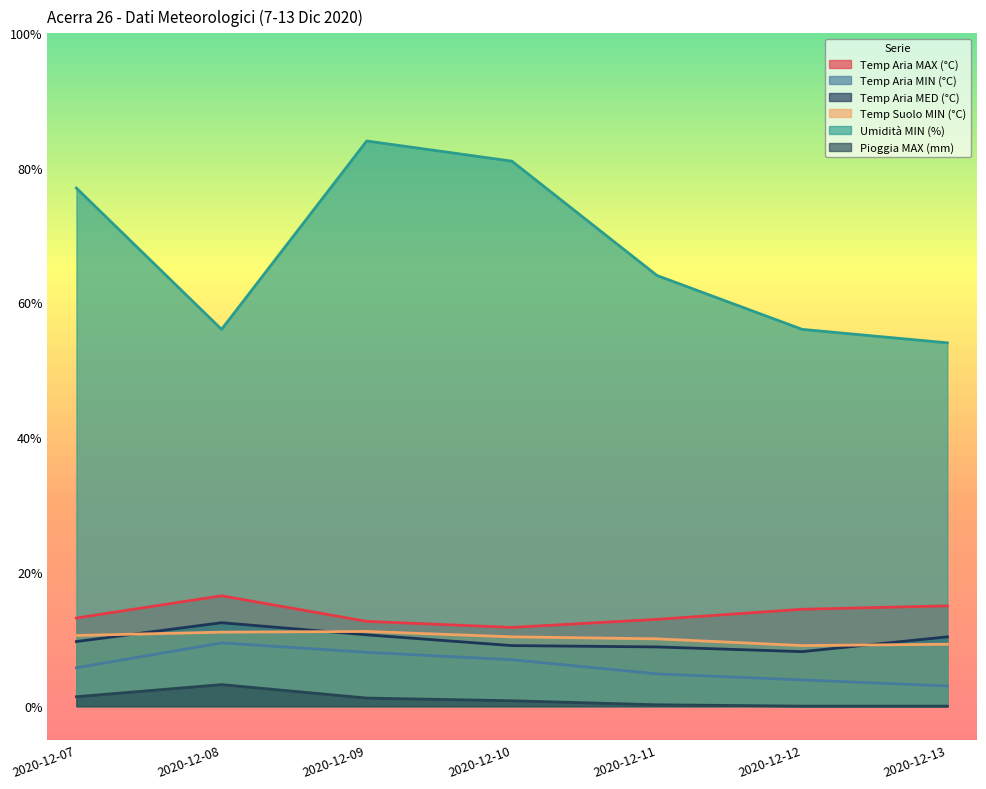

Reading left to right, list all the values displayed in this chart.

Temp Aria MAX (°C): 2020-12-07=13.1	2020-12-08=16.4	2020-12-09=12.6	2020-12-10=11.7	2020-12-11=12.9	2020-12-12=14.4	2020-12-13=14.9
Temp Aria MIN (°C): 2020-12-07=5.7	2020-12-08=9.4	2020-12-09=8.0	2020-12-10=6.9	2020-12-11=4.8	2020-12-12=3.9	2020-12-13=3.0
Temp Aria MED (°C): 2020-12-07=9.6	2020-12-08=12.4	2020-12-09=10.6	2020-12-10=9.0	2020-12-11=8.8	2020-12-12=8.1	2020-12-13=10.3
Temp Suolo MIN (°C): 2020-12-07=10.5	2020-12-08=11.0	2020-12-09=11.1	2020-12-10=10.3	2020-12-11=10.0	2020-12-12=9.0	2020-12-13=9.2
Umidità MIN (%): 2020-12-07=77.0	2020-12-08=56.0	2020-12-09=84.0	2020-12-10=81.0	2020-12-11=64.0	2020-12-12=56.0	2020-12-13=54.0
Pioggia MAX (mm): 2020-12-07=1.4	2020-12-08=3.2	2020-12-09=1.2	2020-12-10=0.8	2020-12-11=0.2	2020-12-12=0.0	2020-12-13=0.0